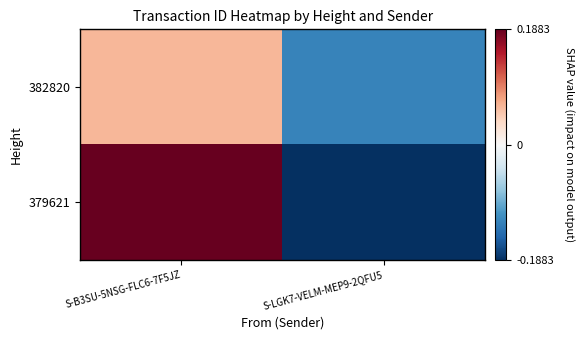

At how many categories does at least one series exceed 0?

1